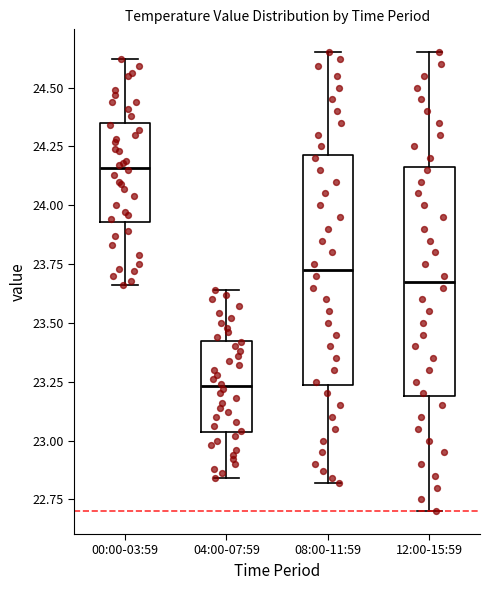

Where is the lower edge of the box for 00:00-03:59 on the y-axis? The values are not printed on the chart, so give them approximately, as read against the axis.

23.95